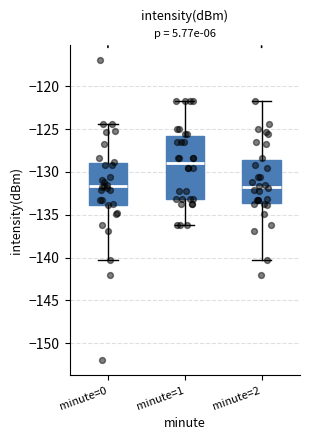

Reading left to right, read every box against the y-axis: the position of its median line, the range the box covers, and the ends of its whiskers. The values are not printed on the chart, so give them approximately, as read against the axis.

minute=0: median -131.5, box -134.0 to -129.0, whiskers -140.0 to -124.5
minute=1: median -129.0, box -133.0 to -126.0, whiskers -136.0 to -121.5
minute=2: median -132.0, box -133.5 to -128.5, whiskers -140.0 to -121.5